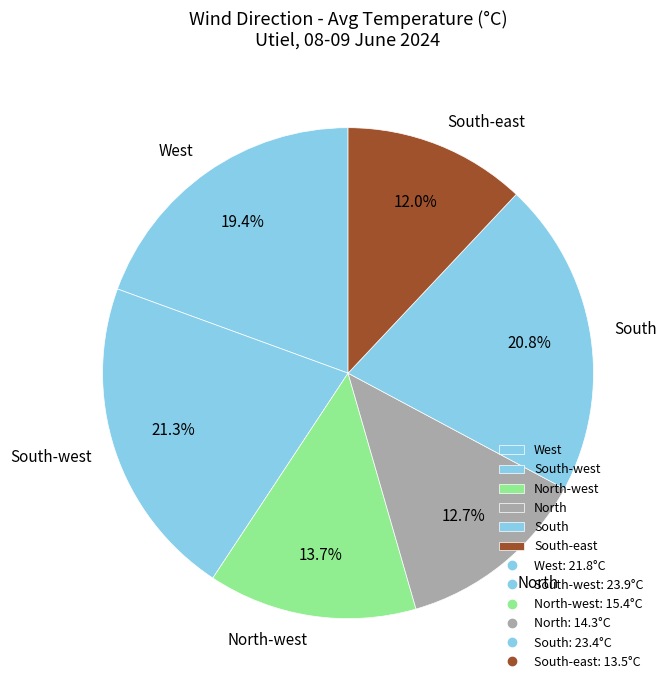

Count the number of slices in the pie.

6